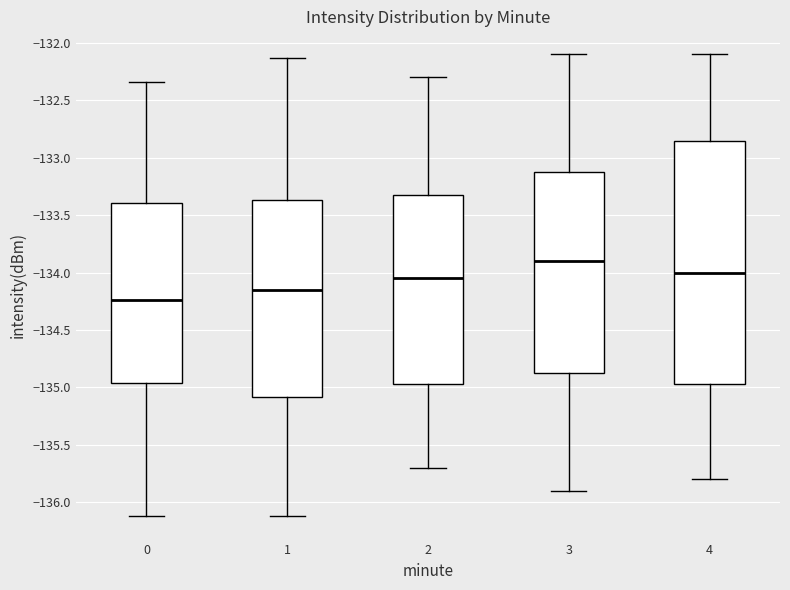

Reading left to right, read every box against the y-axis: the position of its median line, the range the box covers, and the ends of its whiskers. The values are not printed on the chart, so give them approximately, as read against the axis.

0: median -134.25, box -134.95 to -133.40, whiskers -136.10 to -132.35
1: median -134.15, box -135.10 to -133.35, whiskers -136.10 to -132.15
2: median -134.05, box -134.95 to -133.30, whiskers -135.70 to -132.30
3: median -133.90, box -134.85 to -133.10, whiskers -135.90 to -132.10
4: median -134.00, box -134.95 to -132.85, whiskers -135.80 to -132.10